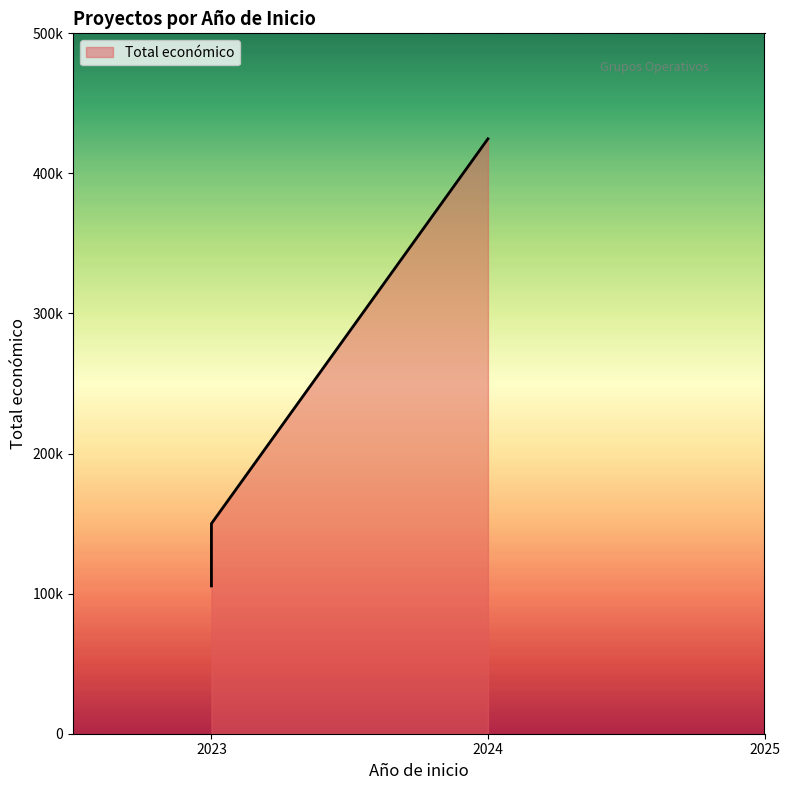

What is the value of the 2nd point from the left?

105516